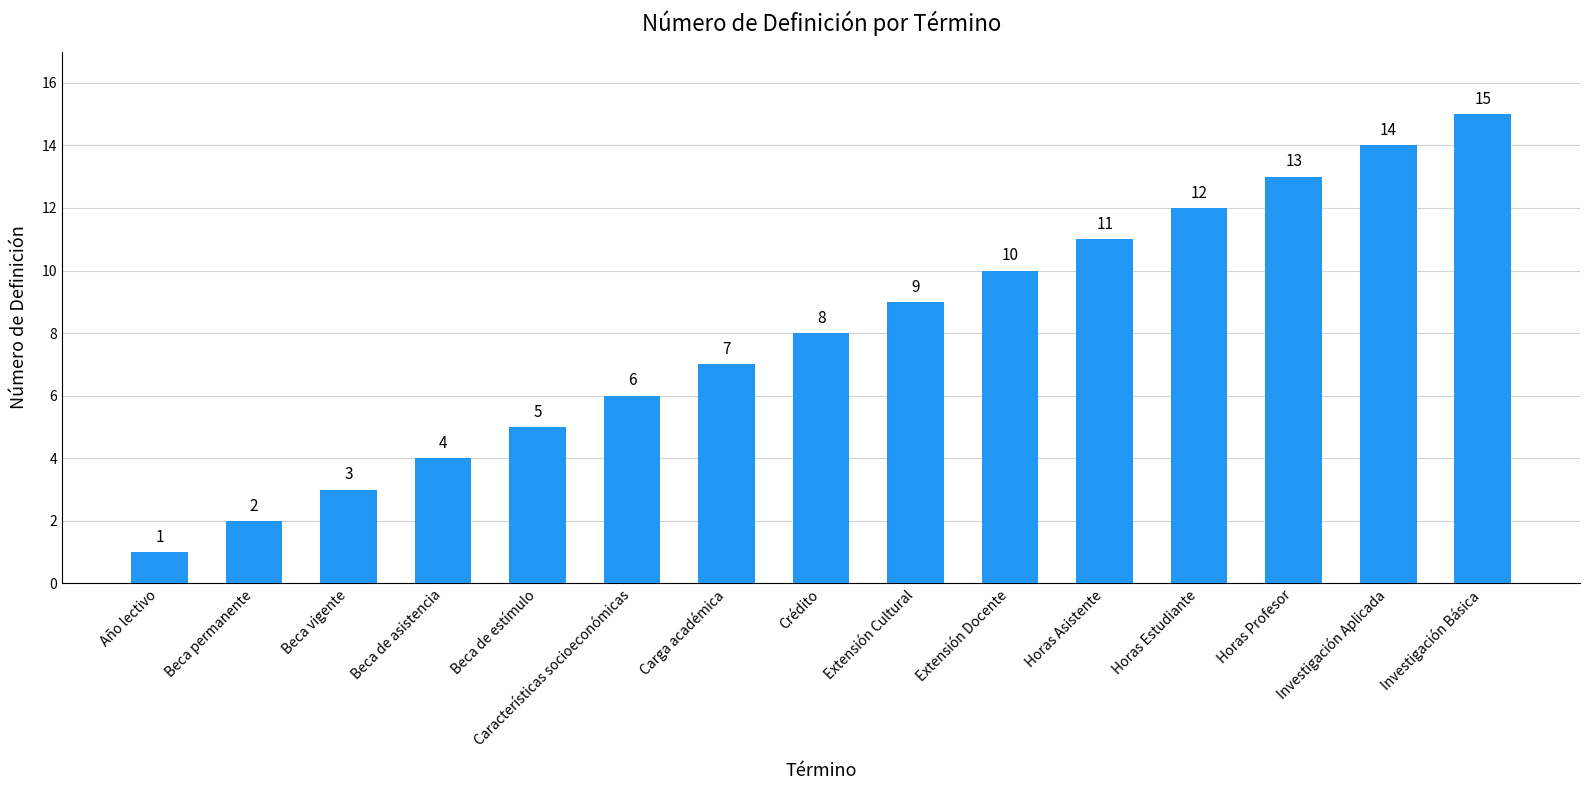

Reading left to right, transcribe all the data shown in this chart.

Año lectivo=1	Beca permanente=2	Beca vigente=3	Beca de asistencia=4	Beca de estímulo=5	Características socioeconómicas=6	Carga académica=7	Crédito=8	Extensión Cultural=9	Extensión Docente=10	Horas Asistente=11	Horas Estudiante=12	Horas Profesor=13	Investigación Aplicada=14	Investigación Básica=15